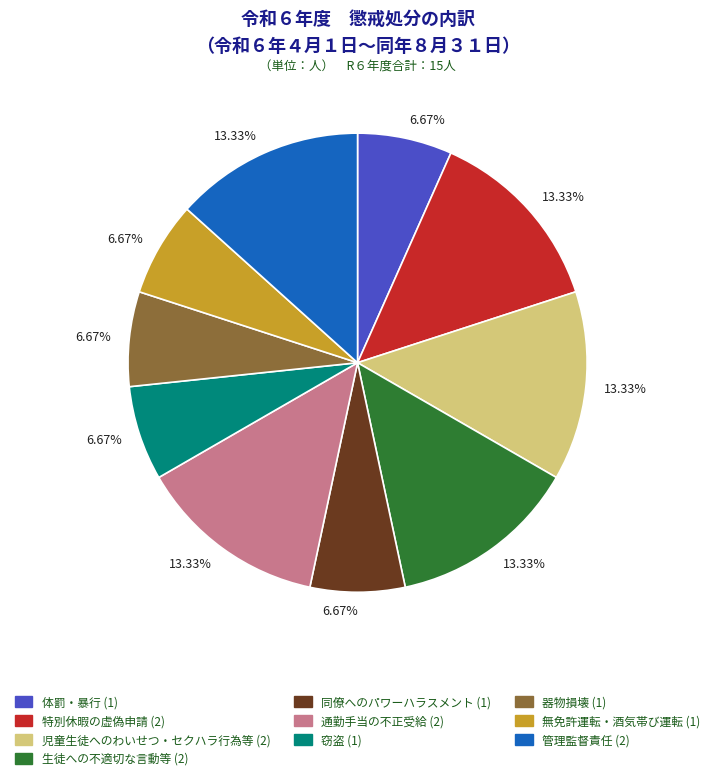

Is there any slice that represents more than half of the pie?

No